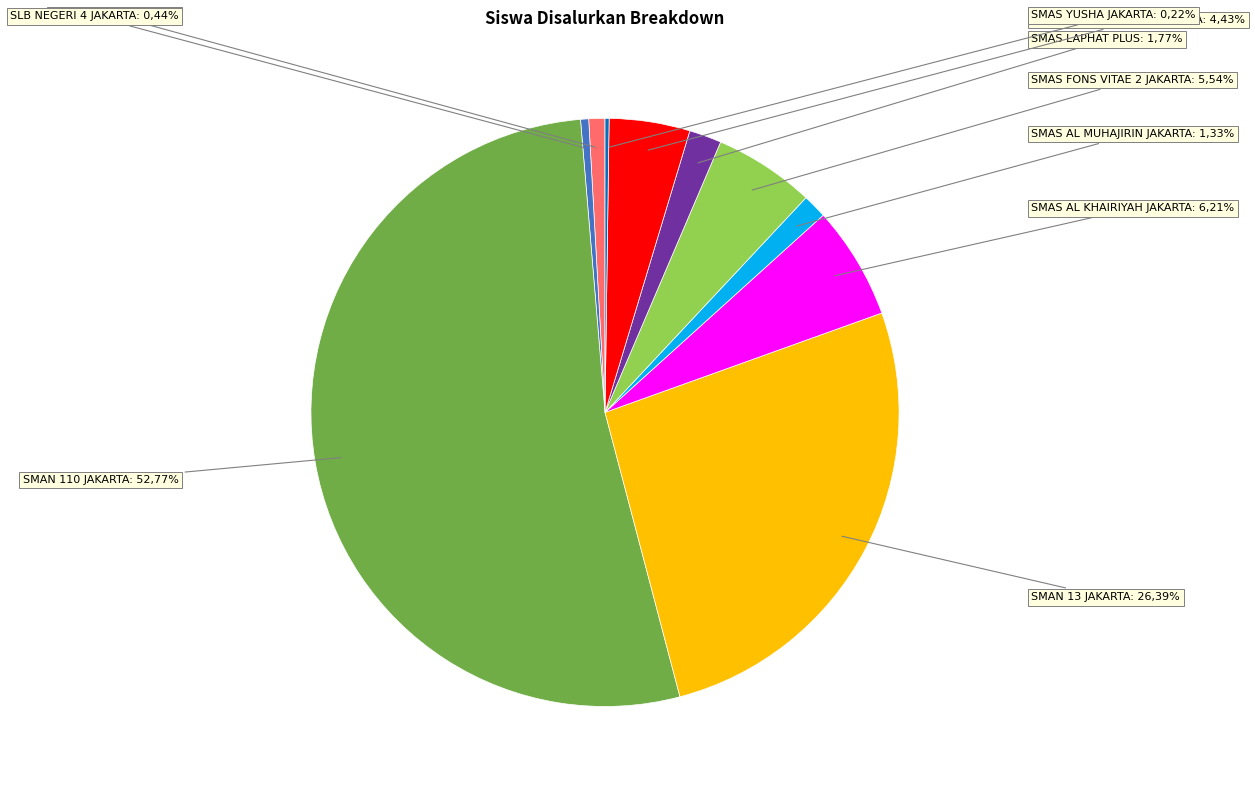

To the nearest percent, what percentage of the pie is SMAS FONS VITAE 2 JAKARTA?

6%